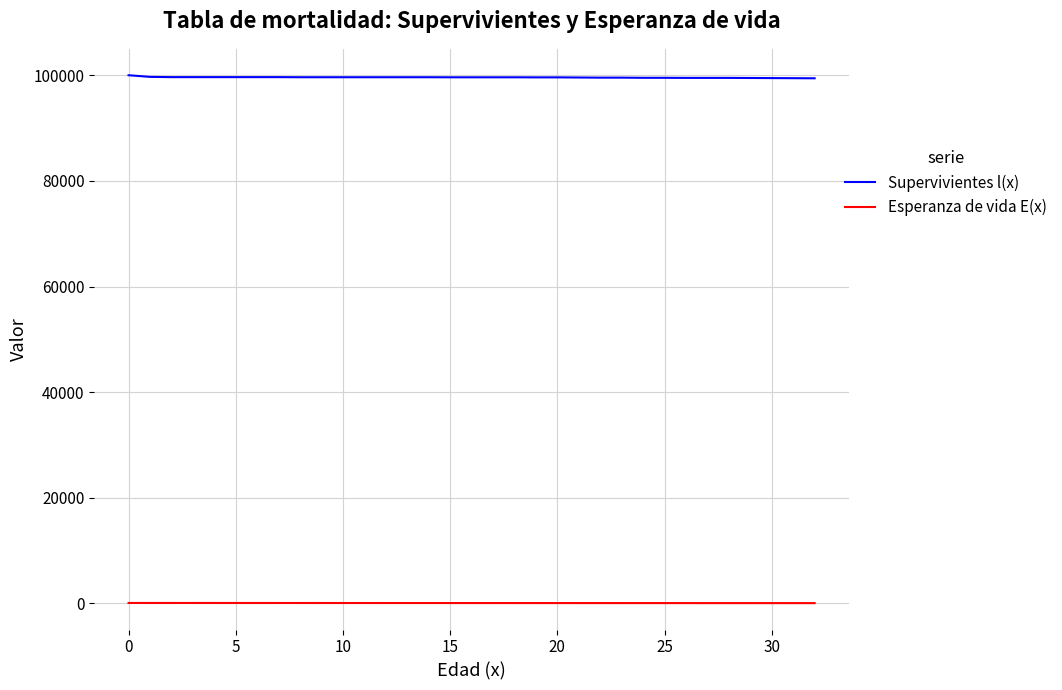

True or false: Esperanza de vida E(x) and Supervivientes l(x) cross at least once.

False